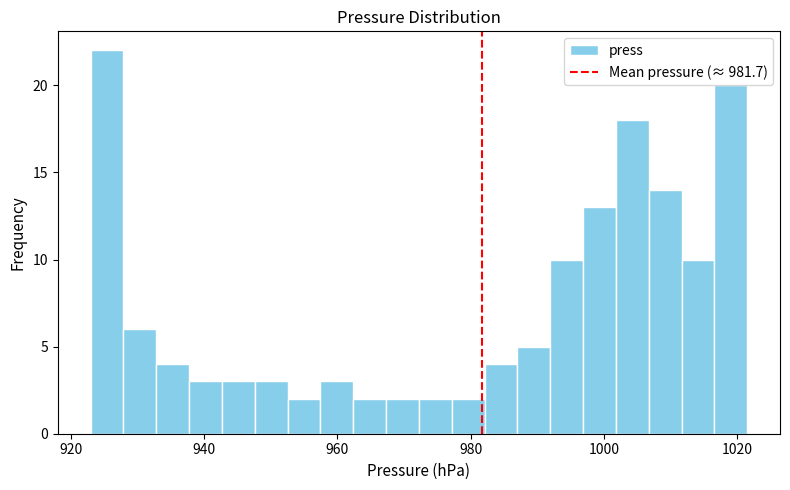

Read against the x-axis, roughly where is the centre of the tallest bar?

926